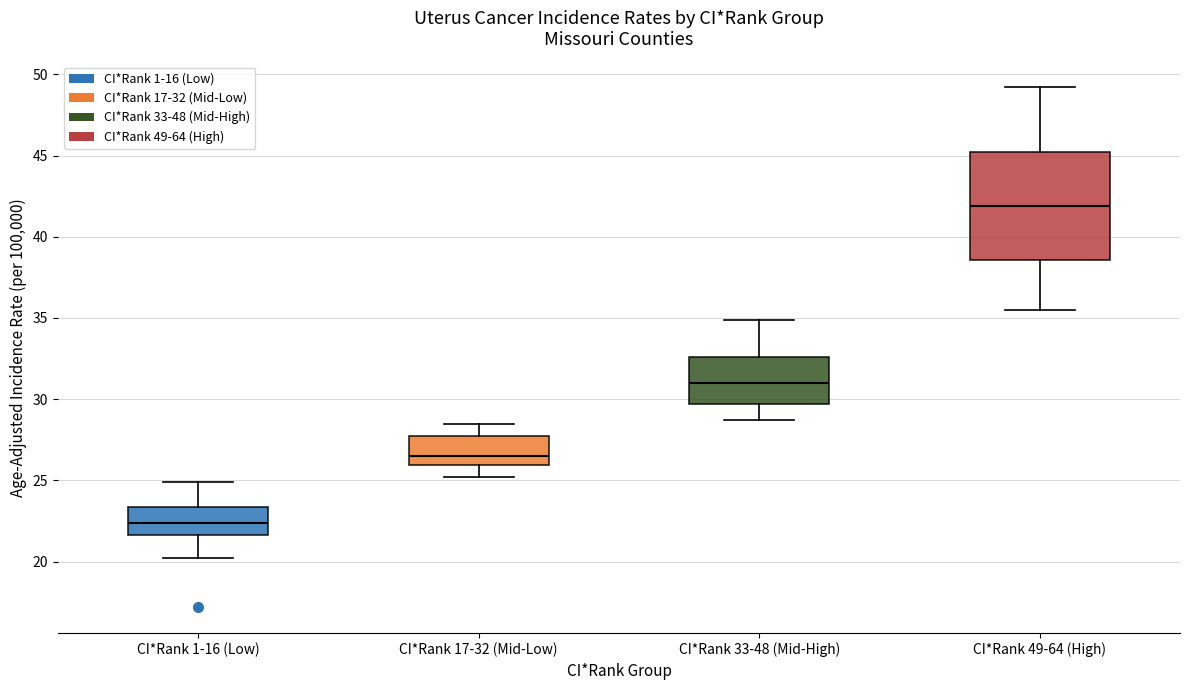

Where is the upper edge of the box for CI*Rank 33-48 (Mid-High) on the y-axis? The values are not printed on the chart, so give them approximately, as read against the axis.

32.5